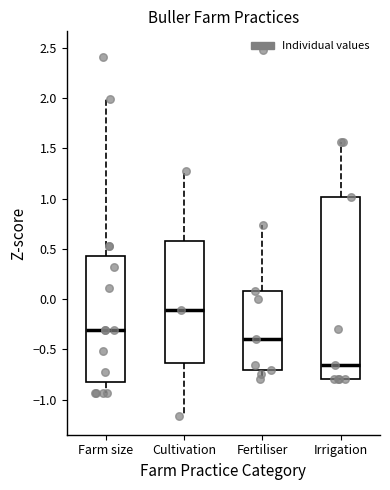

Which box is the tallest, from its lower edge to its upper edge?

Irrigation